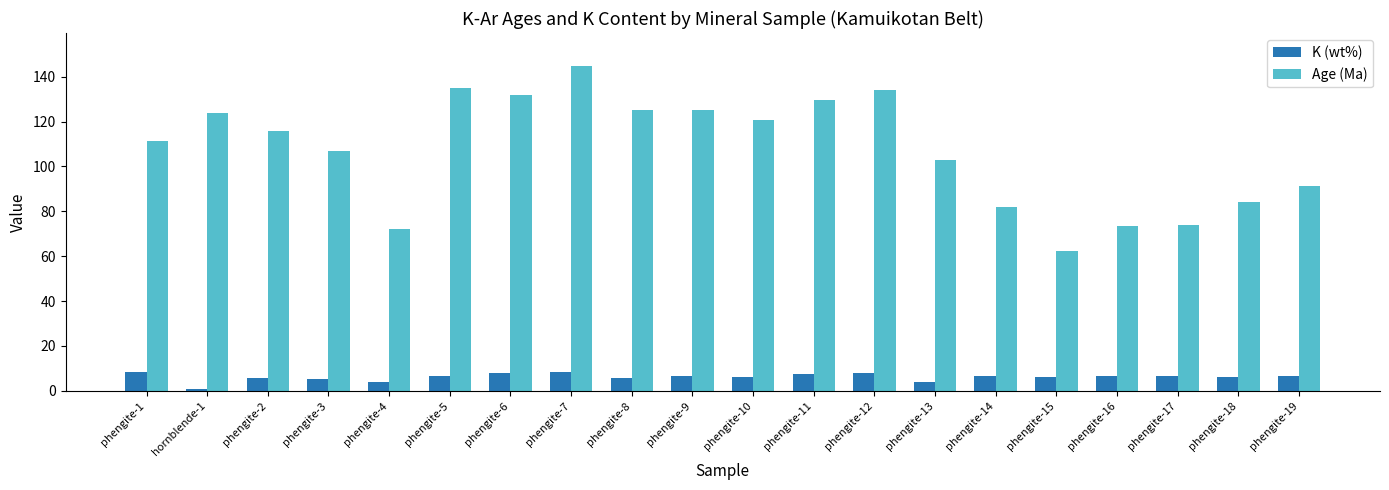

At phengite-7, list the series in order from smallest to largest.

K (wt%), Age (Ma)